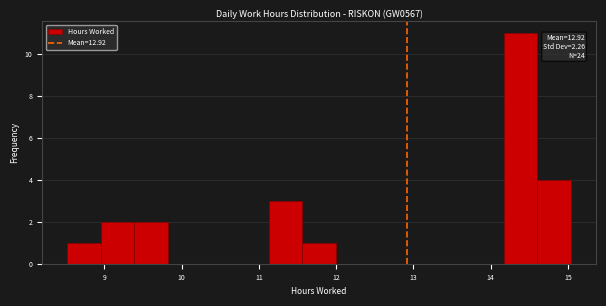

Which range on the x-axis has the tallest bar?

14.2 to 14.6